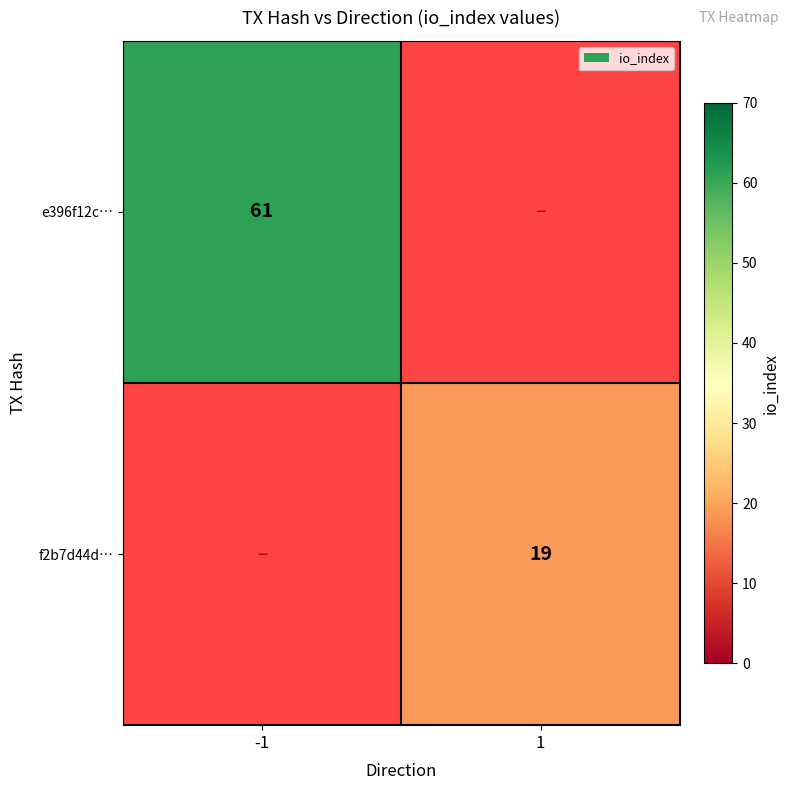

Is it true that f2b7d44d… equals 19 at 1?

True